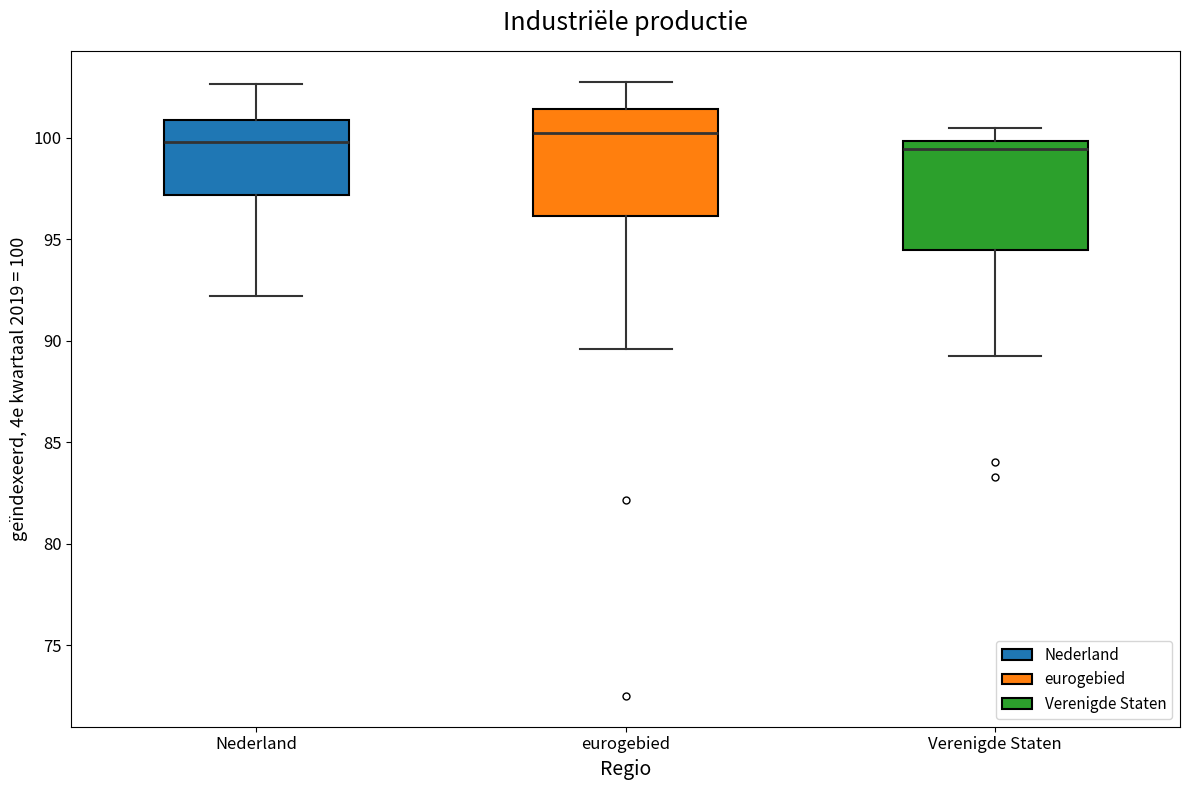

Reading left to right, read every box against the y-axis: the position of its median line, the range the box covers, and the ends of its whiskers. The values are not printed on the chart, so give them approximately, as read against the axis.

Nederland: median 100.0, box 97.0 to 101.0, whiskers 92.0 to 102.5
eurogebied: median 100.0, box 96.0 to 101.5, whiskers 89.5 to 103.0
Verenigde Staten: median 99.5, box 94.5 to 100.0, whiskers 89.5 to 100.5